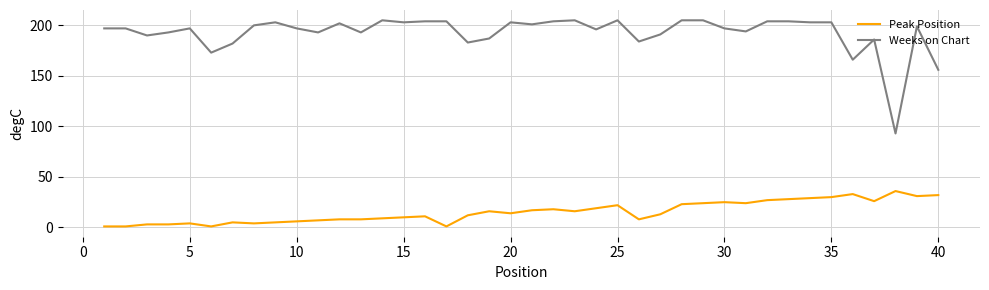

What is the maximum value shown in the chart?

205